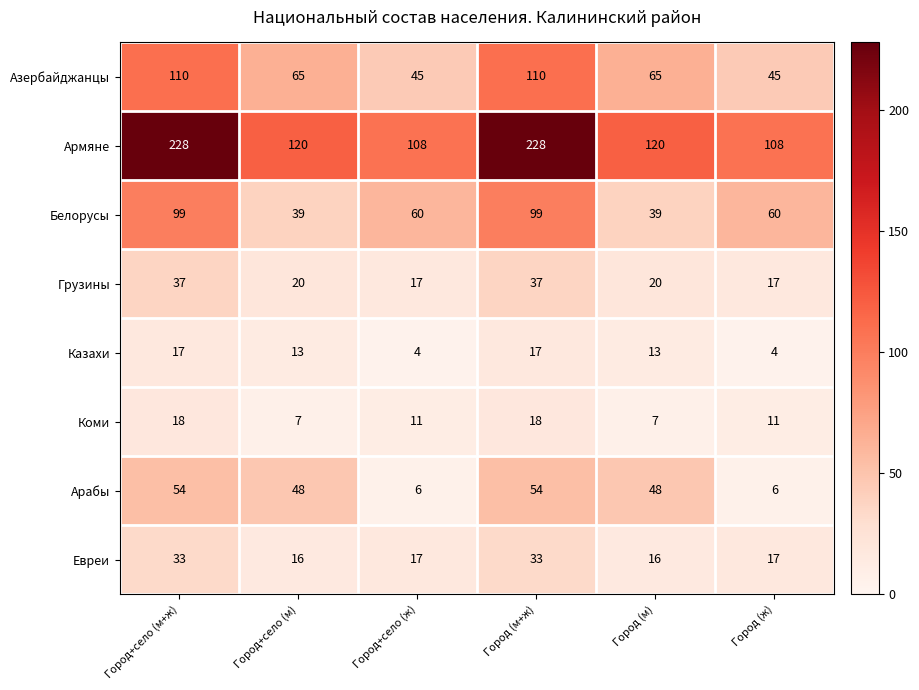

Rank the series by their maximum value, from lowest to highest.

Казахи, Коми, Евреи, Грузины, Арабы, Белорусы, Азербайджанцы, Армяне